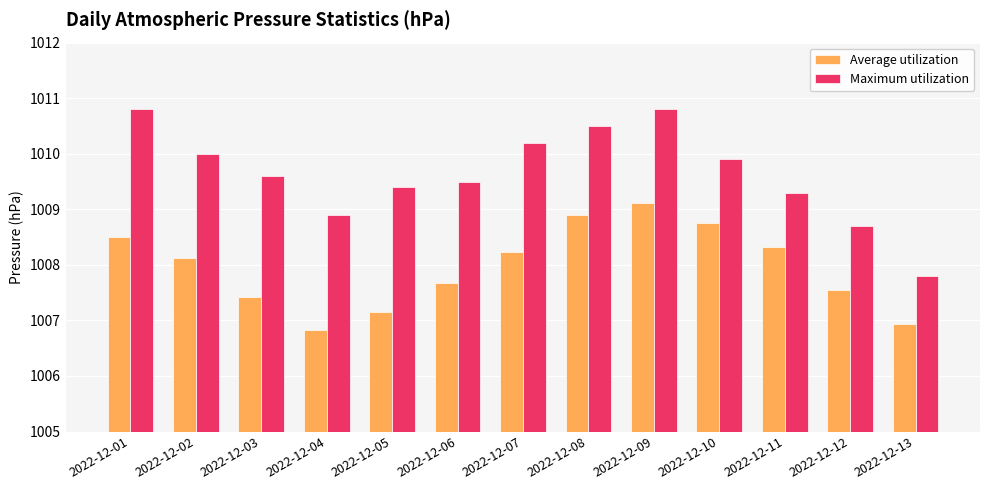

Which series changed the most between 2022-12-03 and 2022-12-09?

Average utilization